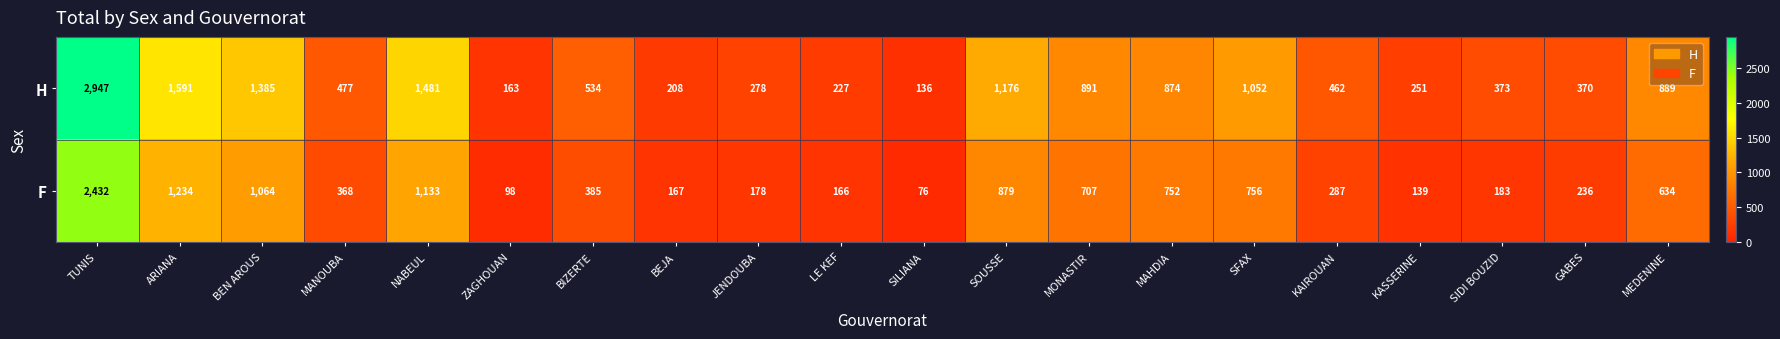

True or false: H has a value of 425 at KASSERINE.

False